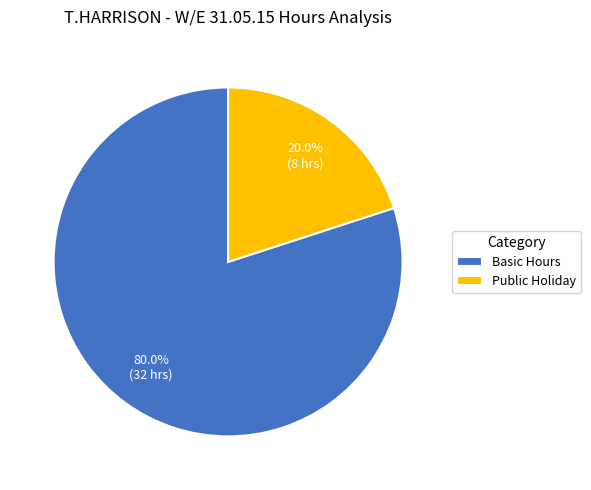

What is the largest slice in the pie chart?

Basic Hours